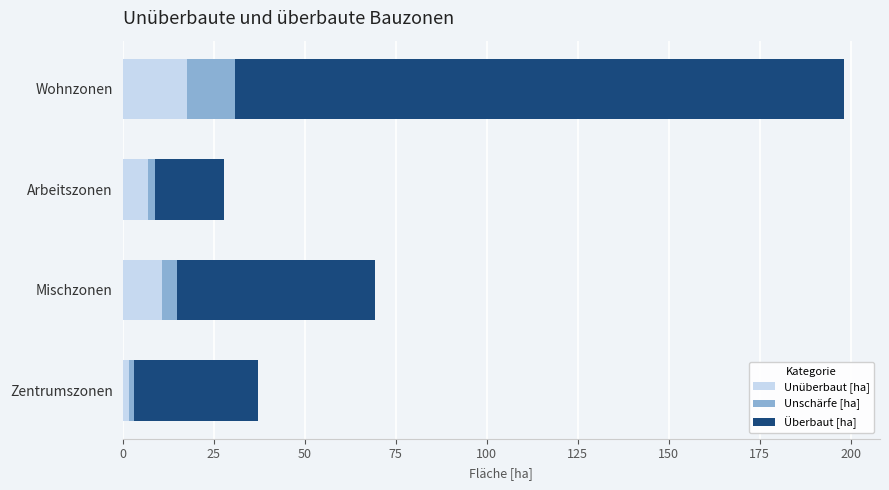

What is the difference between the maximum and minimum values in the Unüberbaut [ha] series?

15.9